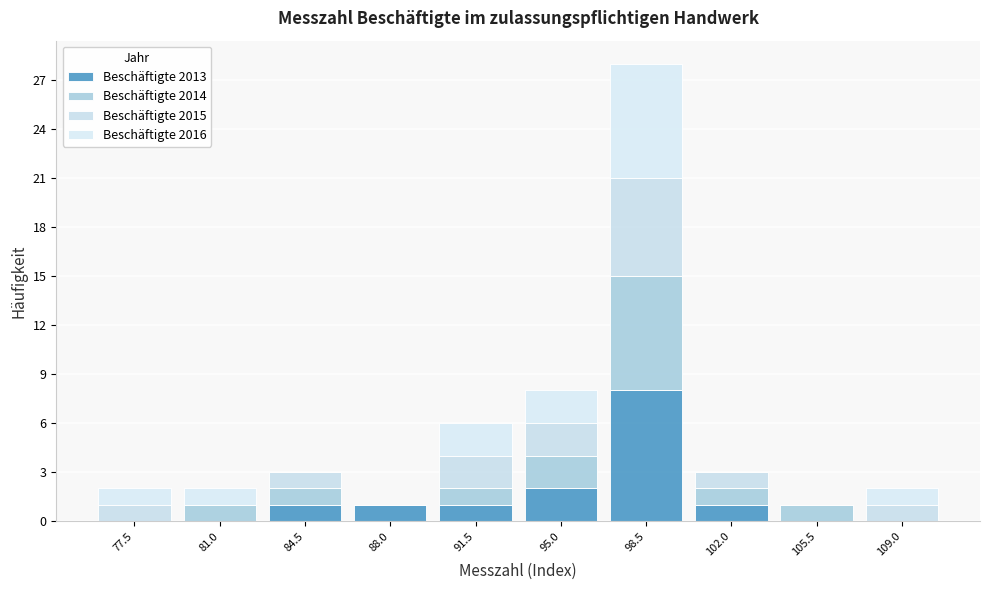

Which range on the x-axis has the tallest stacked bar (by total height)?

96.8 to 100.3